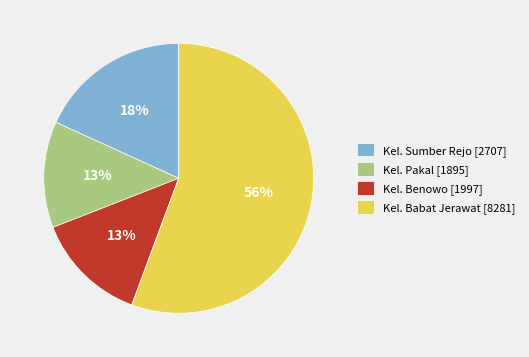

To the nearest percent, what portion does Kel. Benowo [1997] represent?

13%